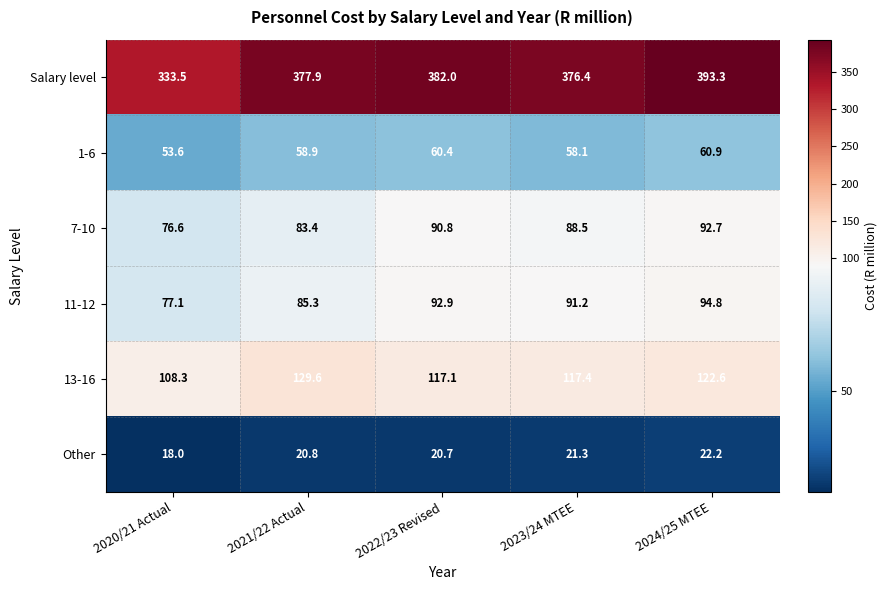

At which label is 11-12 closest to 85?

2021/22 Actual